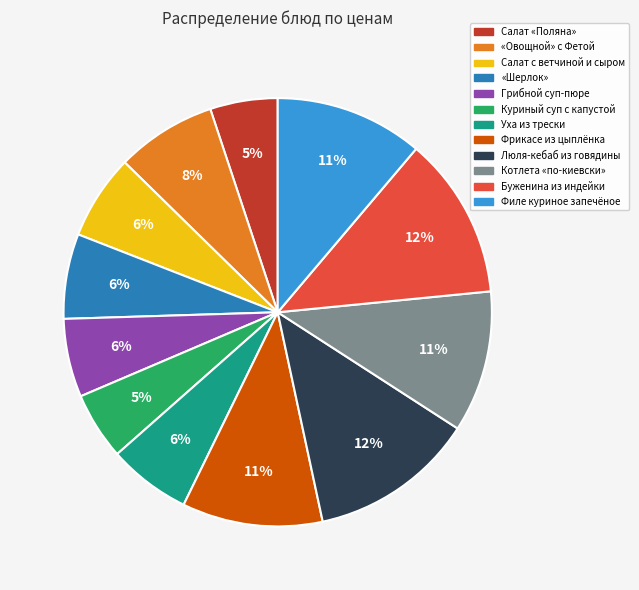

Approximately how many times larger is the value at Уха из трески compared to Куриный суп с капустой?

1.2